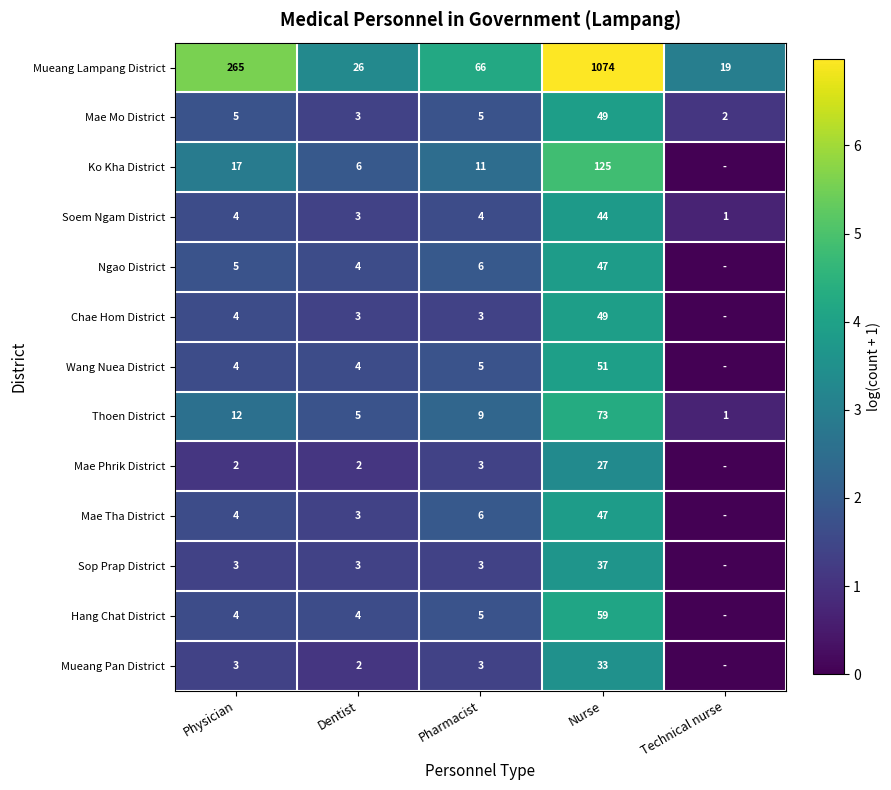

What is the total value across all series at Nurse?

1715